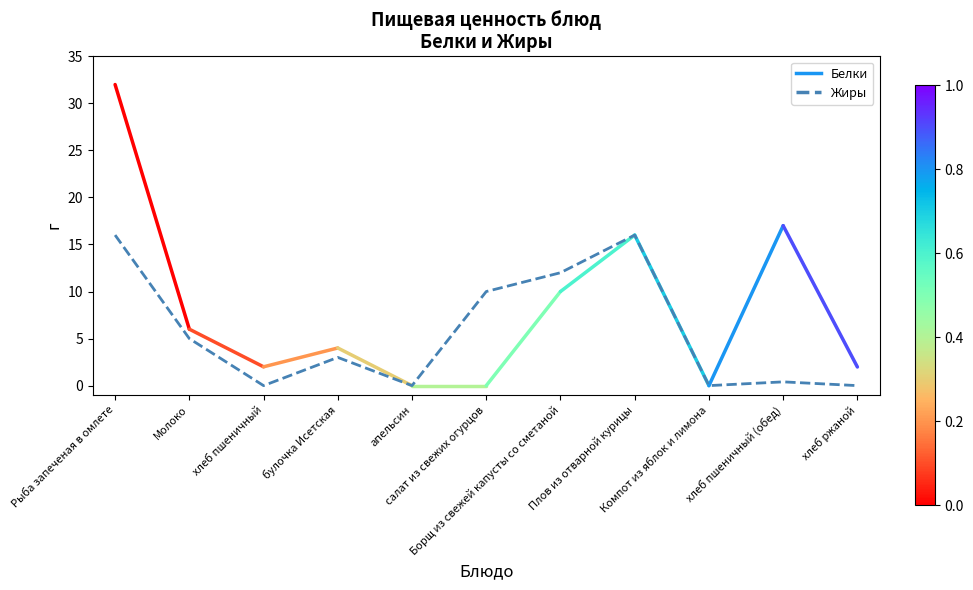

What is the difference between the maximum and minimum values?

16.0